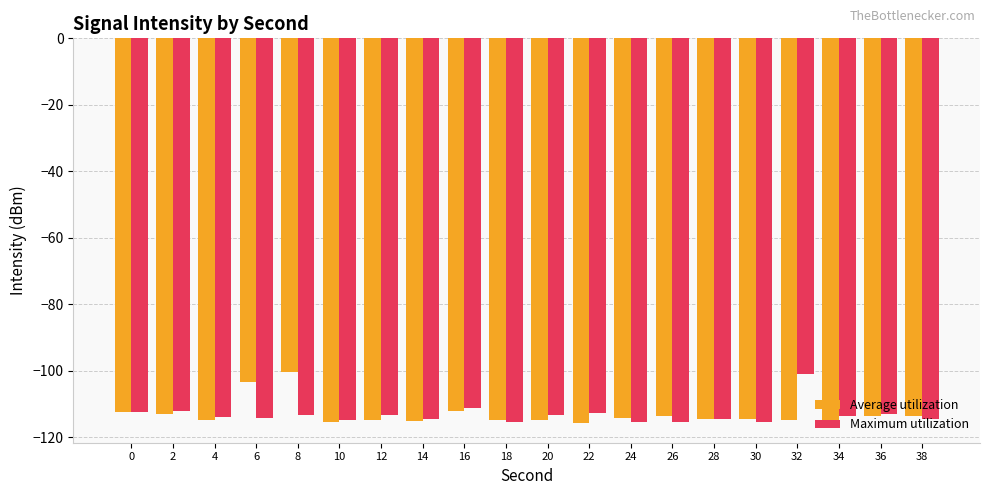

What is the value of the Average utilization bar at the 10th from the left?

-114.9